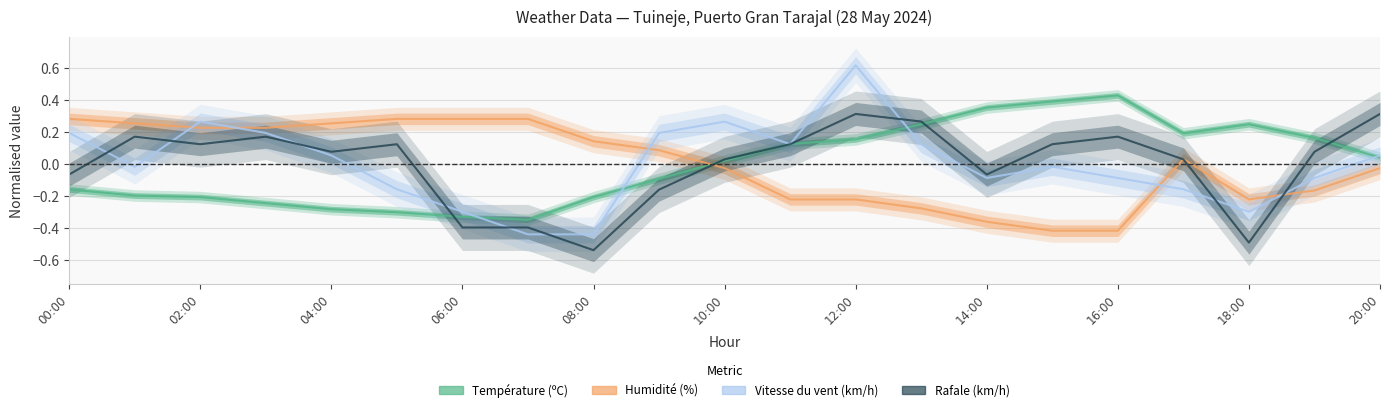

Where is Température (ºC) nearest to the value 0?

10:00